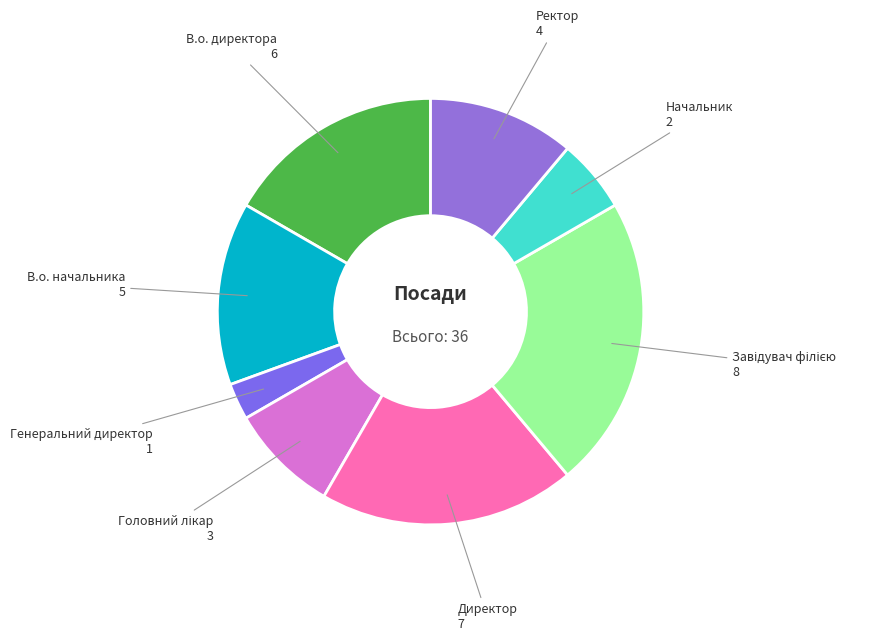

How many segments does this pie chart have?

8